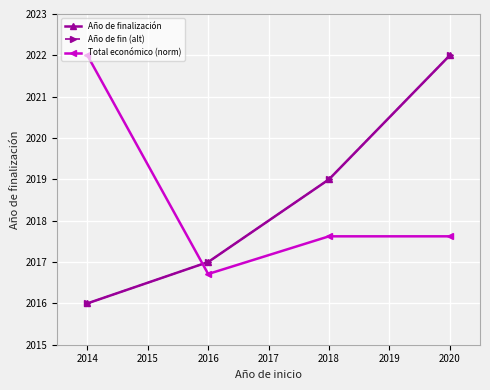

What is the difference between the second highest and minimum values in the Año de finalización series?

3.0